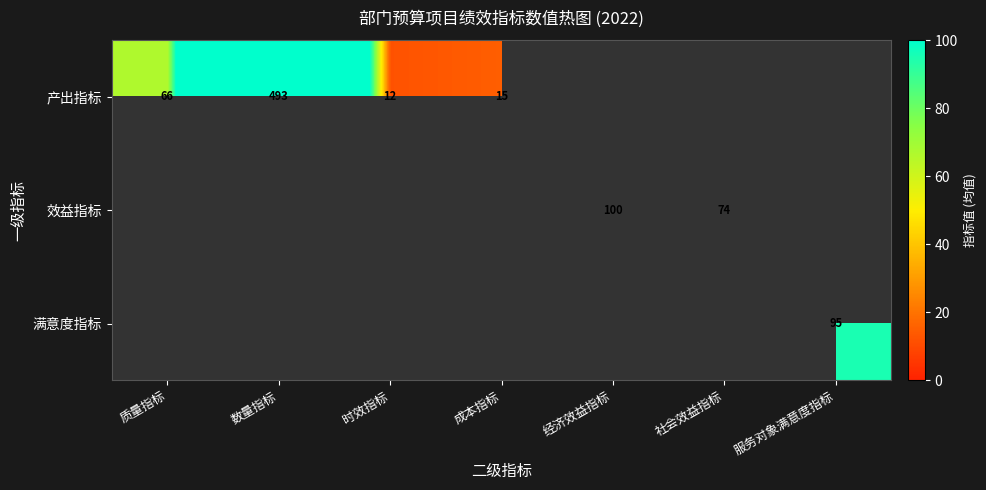

True or false: 产出指标 has a value of 709.3 at 数量指标.

False